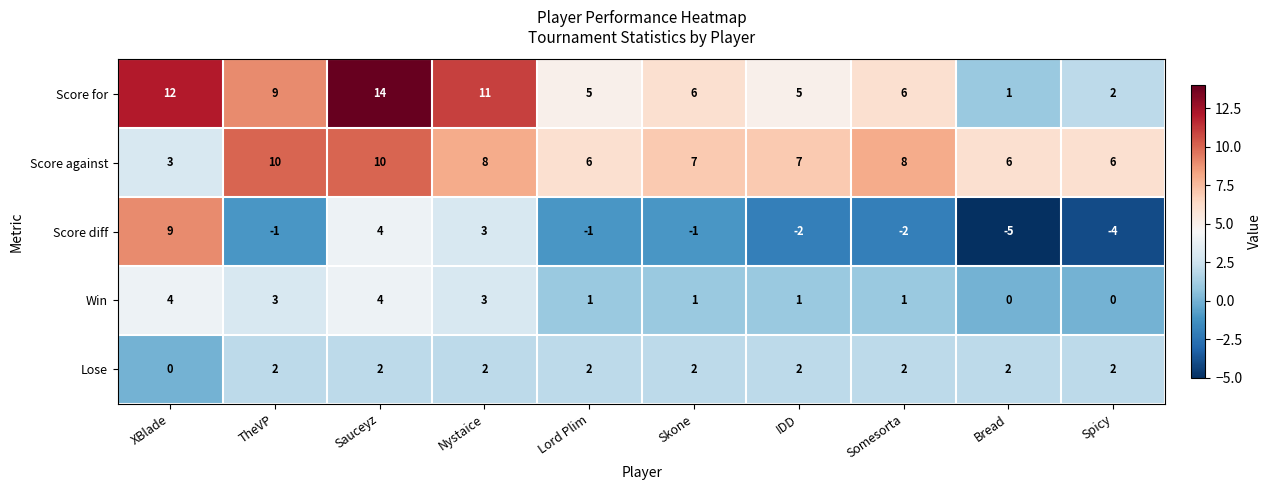

Rank the series by their maximum value, from highest to lowest.

row_0, row_1, row_2, row_3, row_4